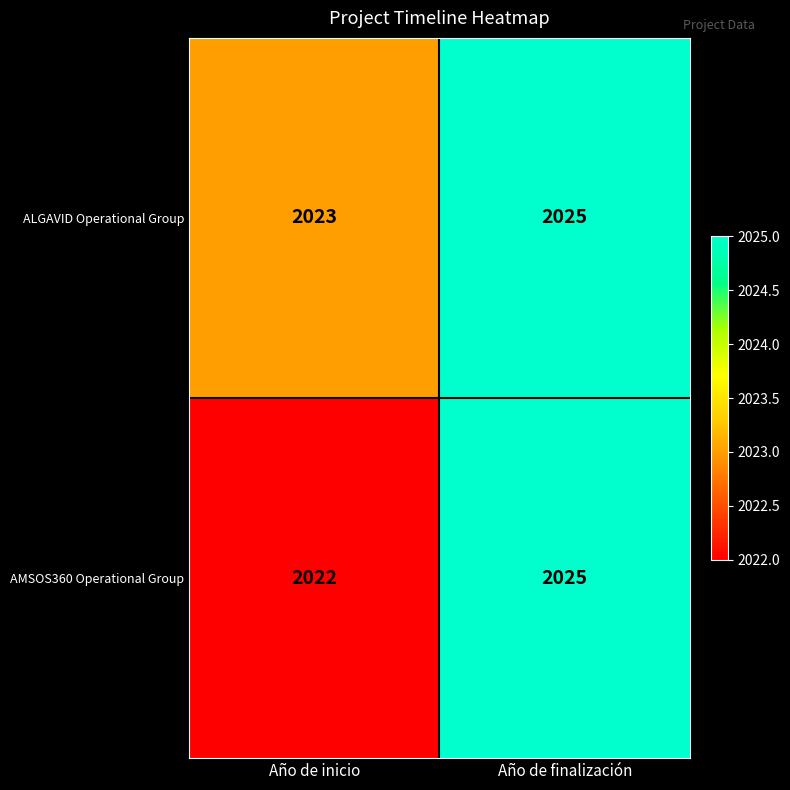

Where is AMSOS360 Operational Group nearest to the value 2023?

Año de inicio